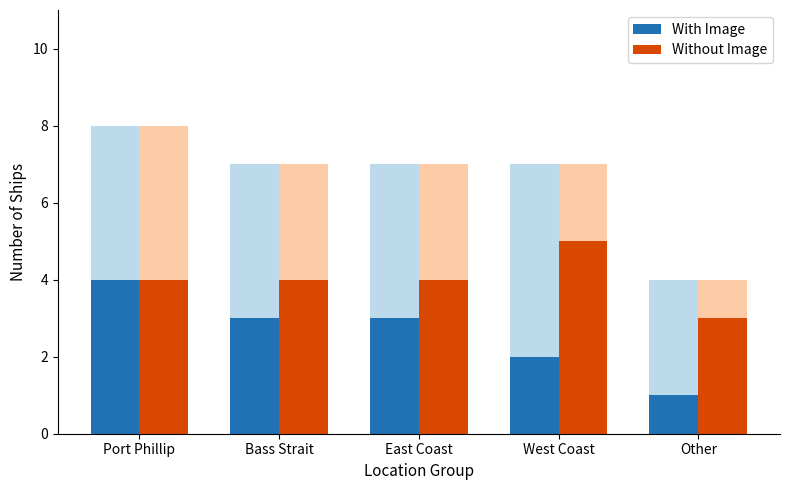

Rank the series at Port Phillip from highest to lowest value.

With Image, Without Image